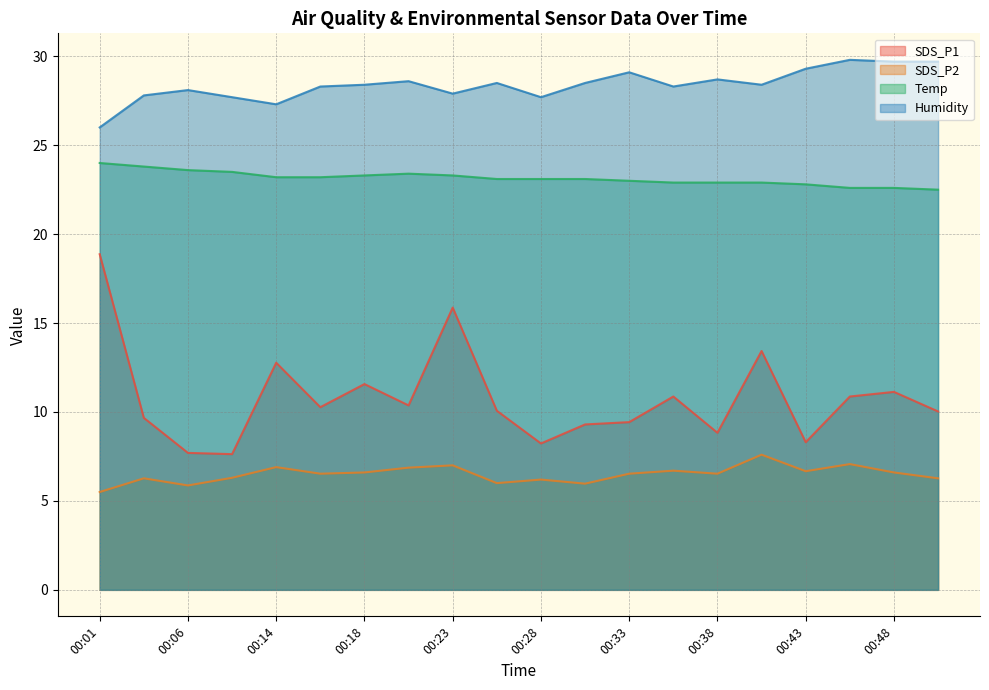

How many lines are shown in the chart?

4